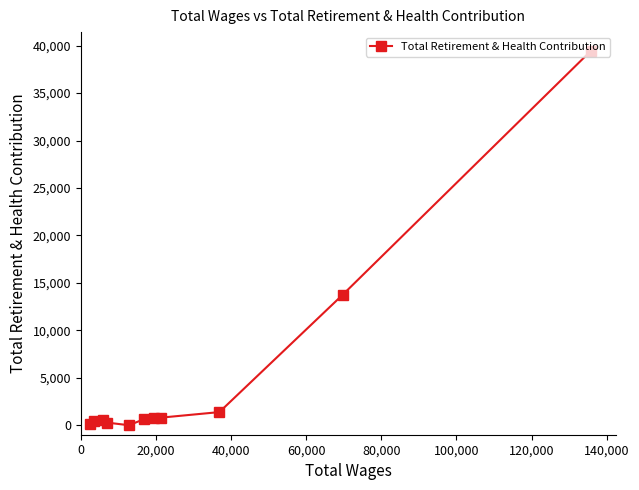

Count the number of data series in this chart.

1